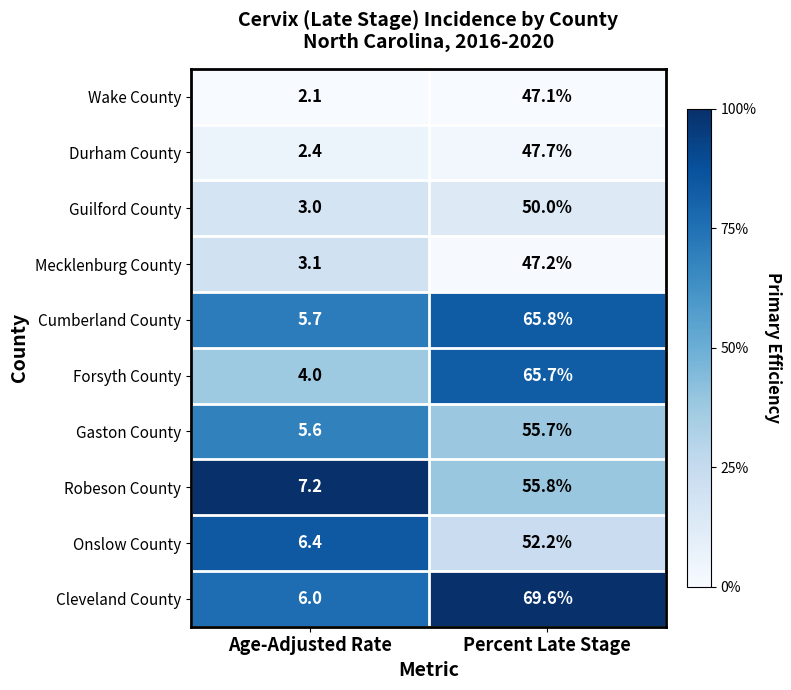

What is the total value across all series at Percent Late Stage?

556.8